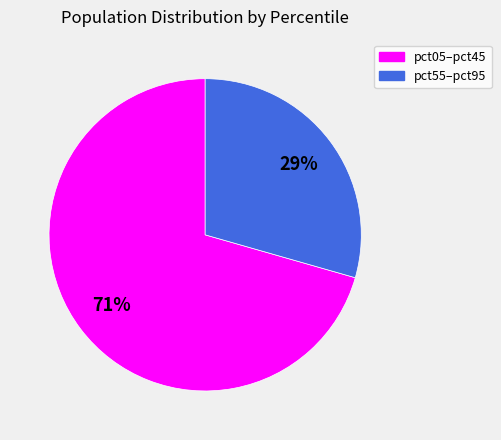

To the nearest percent, what is the average slice percentage?

50%